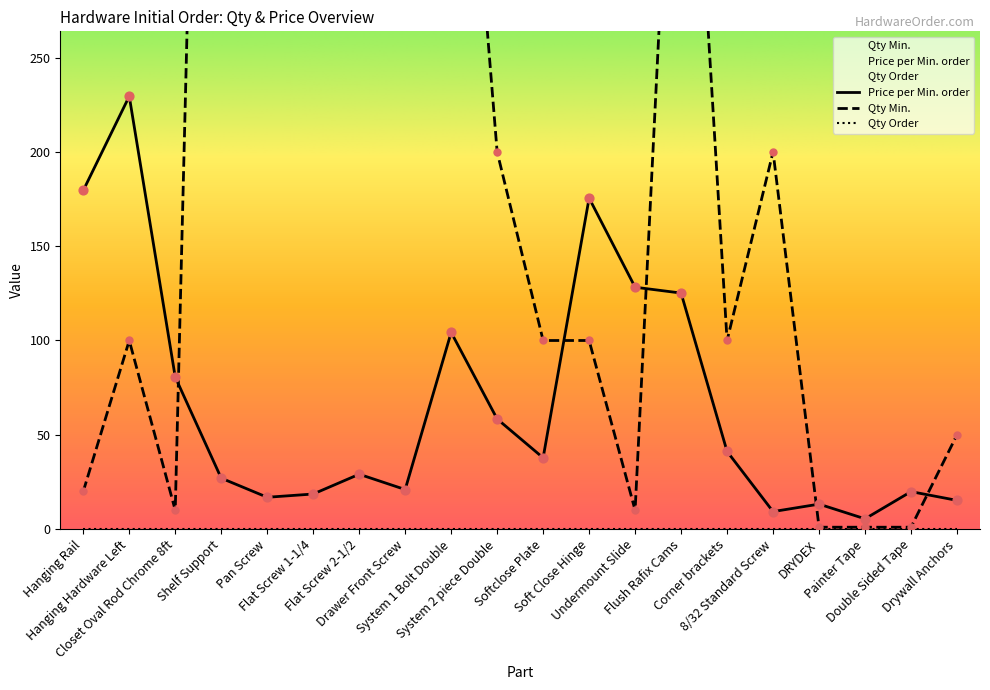

Which series has the largest total across all categories?

Qty Min.